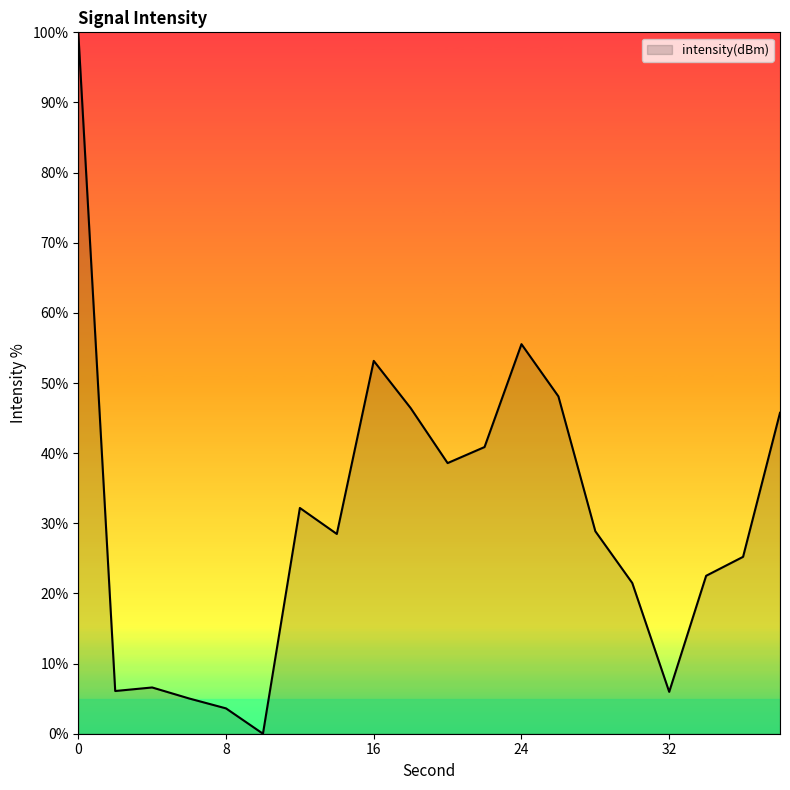

How many values are above zero?

19